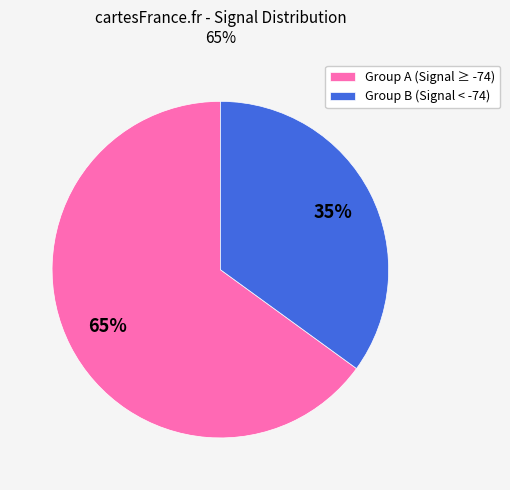

Rank the categories by value from highest to lowest.

Group A (Signal ≥ -74), Group B (Signal < -74)